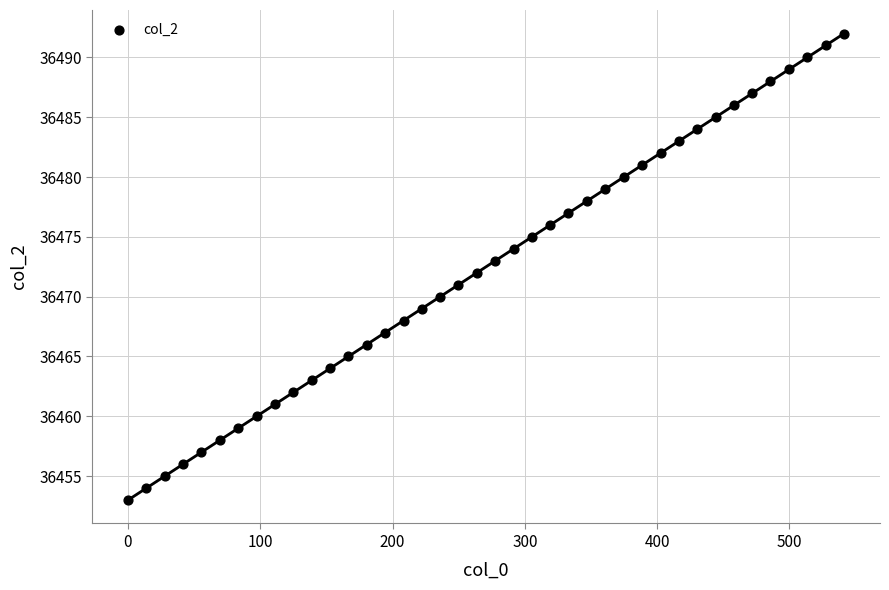

What is the range of Y values (max minus min)?

39